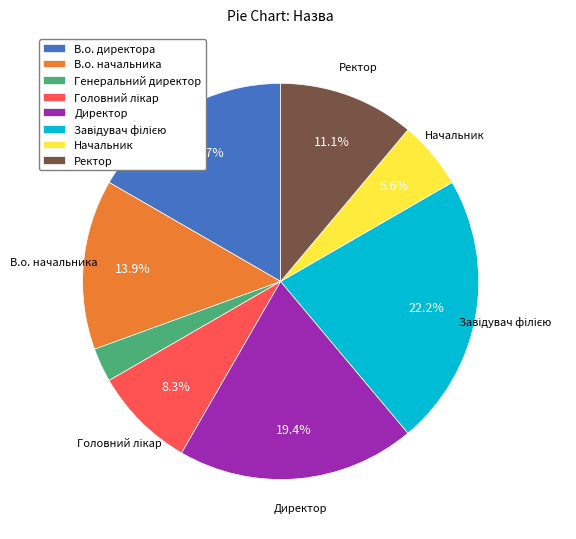

Does Ректор account for over 50% of the chart?

No